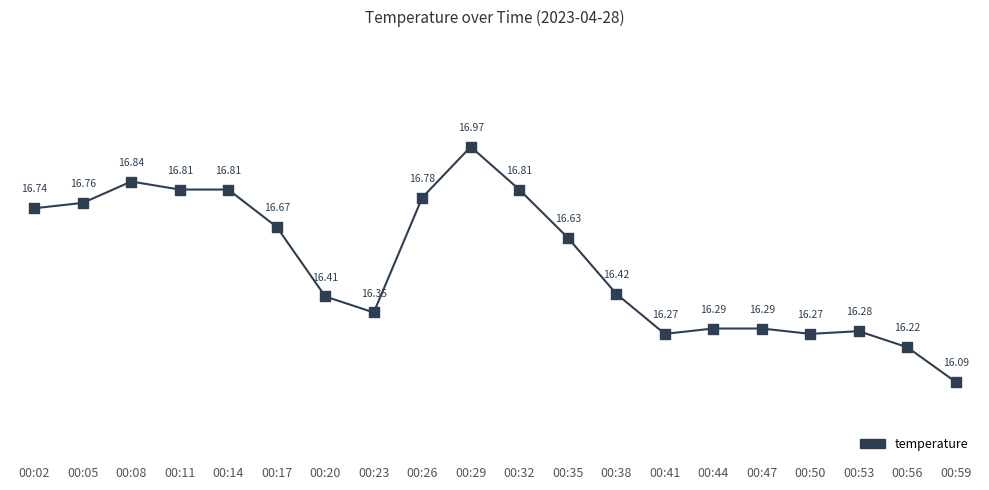

Approximately how many times larger is the value at 00:41 compared to 00:26?

1.0